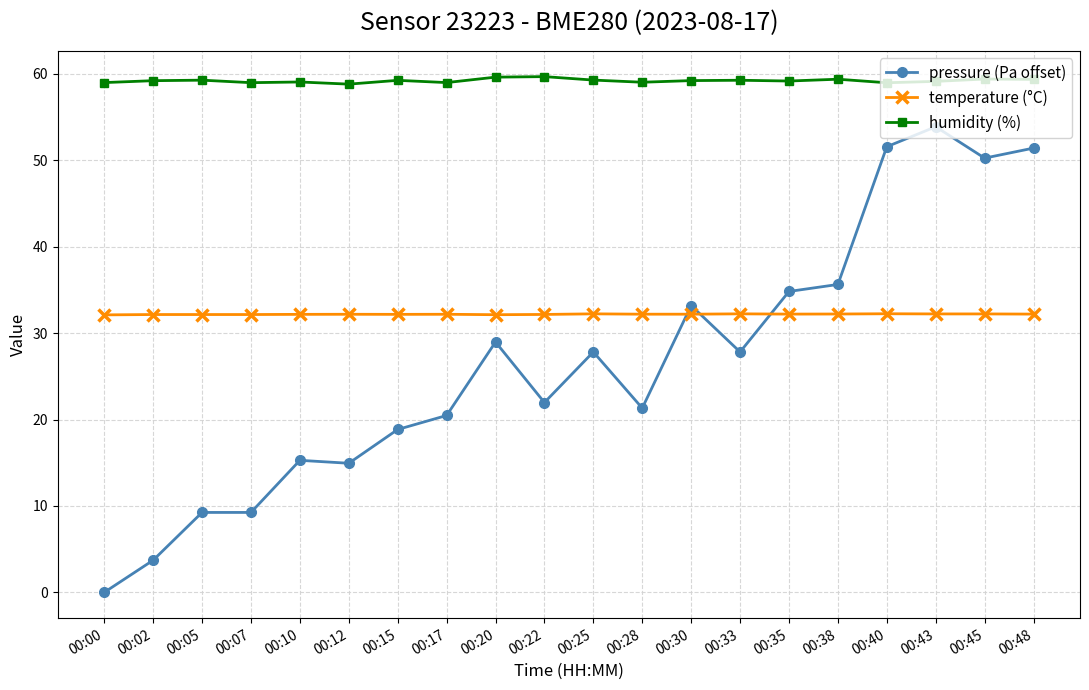

Is this an area chart (filled region under the line)?

No